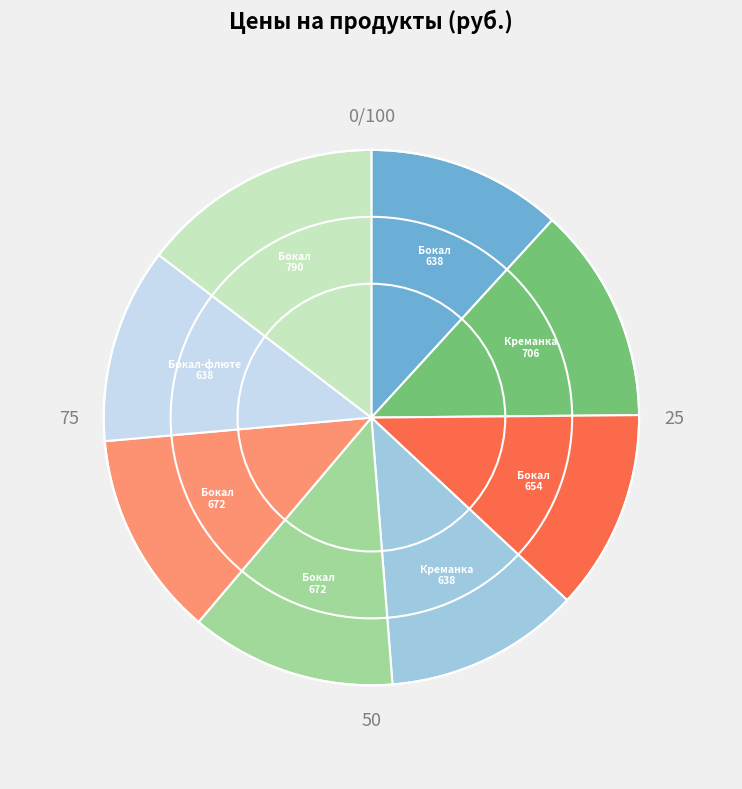

Is there any slice that represents more than half of the pie?

No